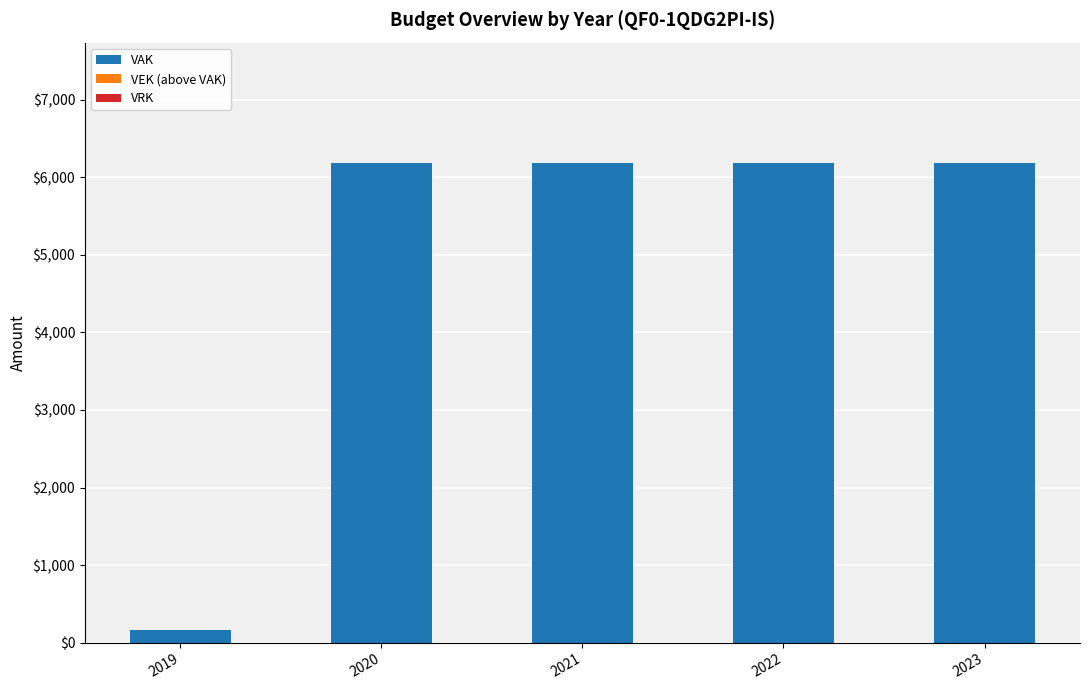

The chart shows a value of 9794 at 2020. True or false?

False